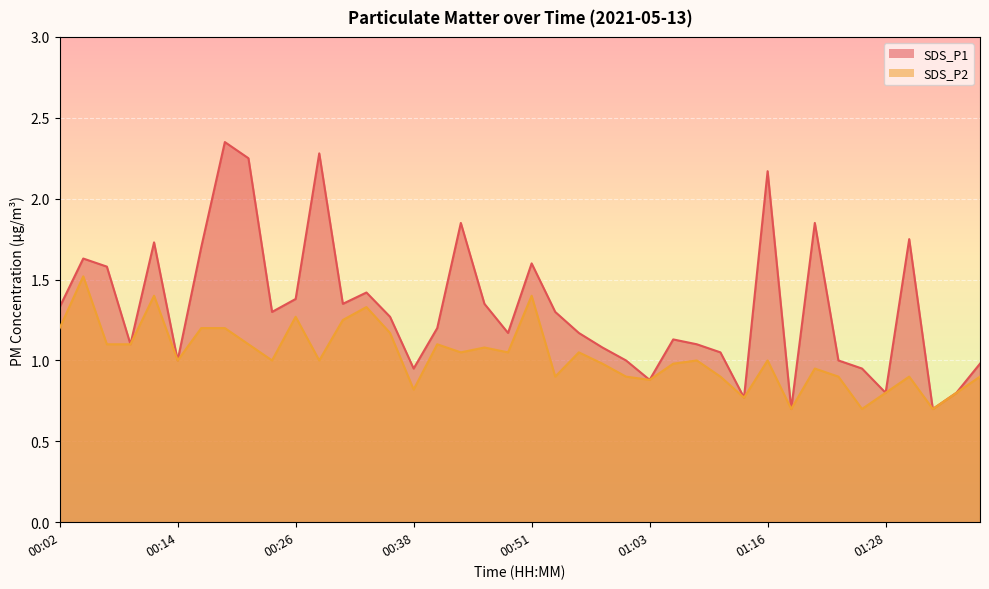

List the labels in order of SDS_P2 value, smallest first.

01:18, 01:25, 01:33, 01:13, 01:28, 01:35, 00:38, 01:03, 00:53, 01:01, 01:10, 01:23, 01:30, 01:38, 01:21, 00:58, 01:06, 00:14, 00:24, 00:29, 01:08, 01:16, 00:43, 00:48, 00:56, 00:46, 00:06, 00:09, 00:21, 00:41, 00:36, 00:02, 00:16, 00:19, 00:31, 00:26, 00:34, 00:11, 00:51, 00:04